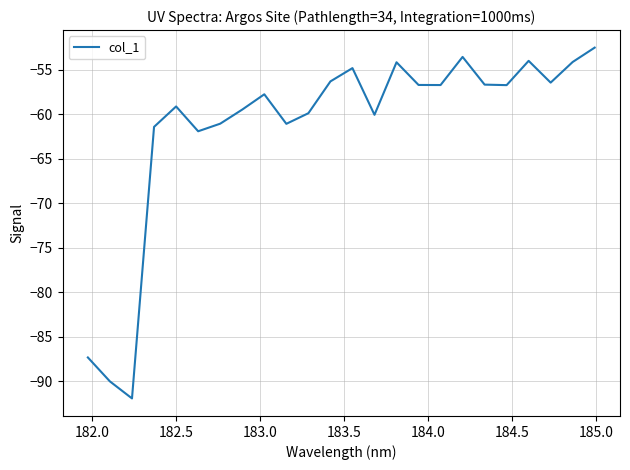

What is the minimum value shown in the chart?

-91.9